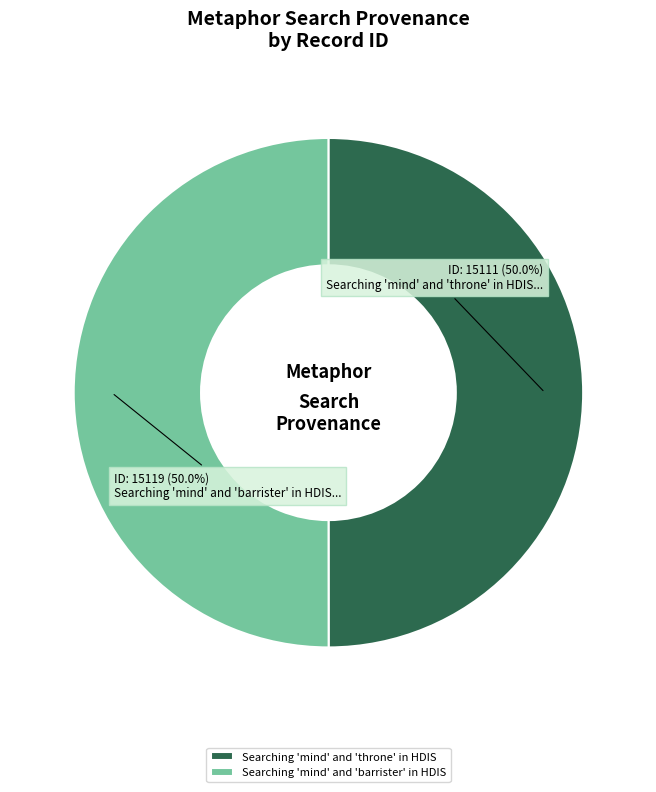

The Searching 'mind' and 'throne' in HDIS slice represents 42% of the pie. True or false?

False